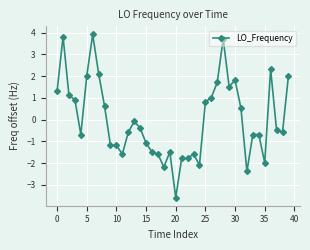

What is the difference between the maximum and second lowest values?

6.3